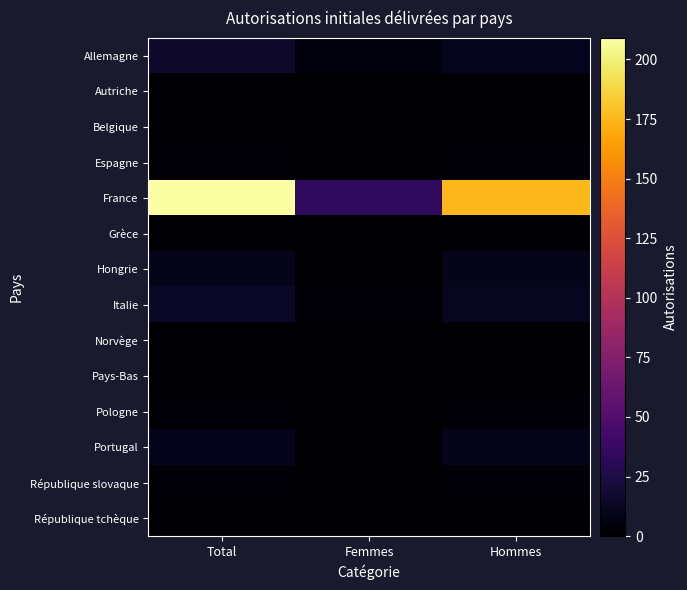

Which category has the highest value across all series?

Total